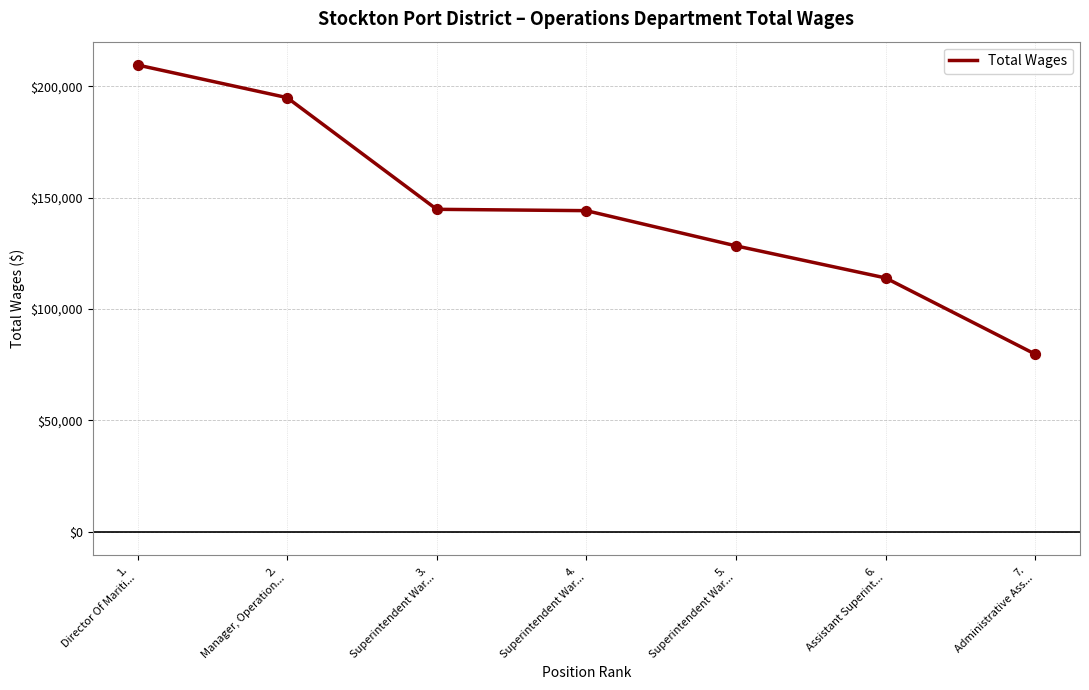

What is the change in value from 1.
Director Of Mariti... to 6.
Assistant Superint...?

-95677